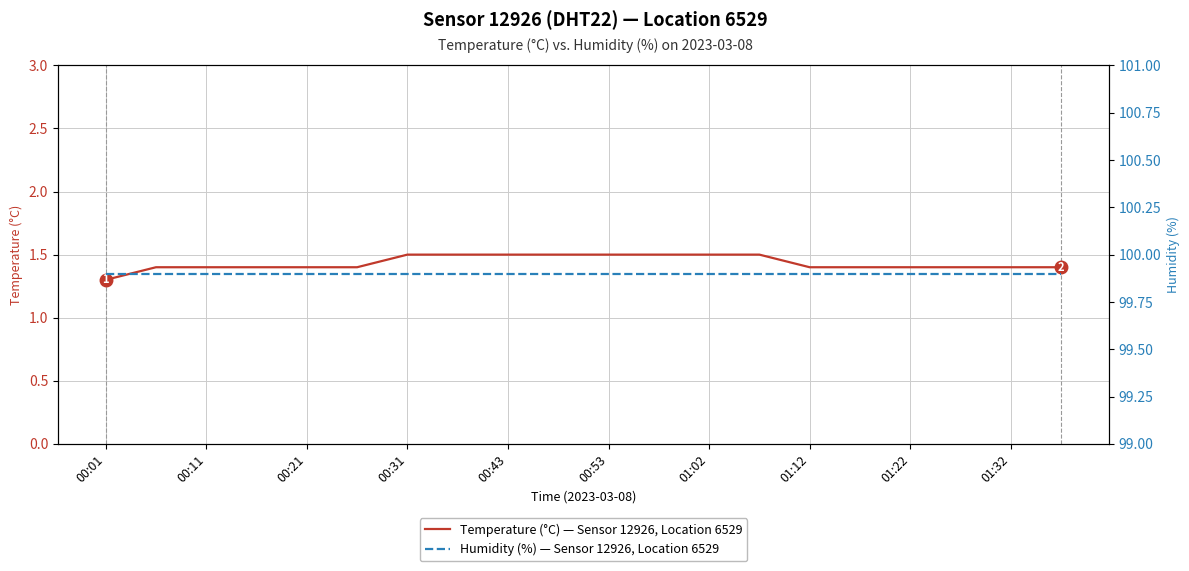

How many series are shown in this chart?

2